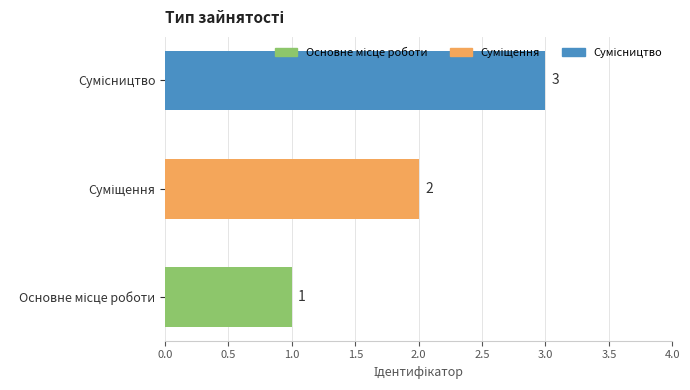

What is the maximum value shown in the chart?

3